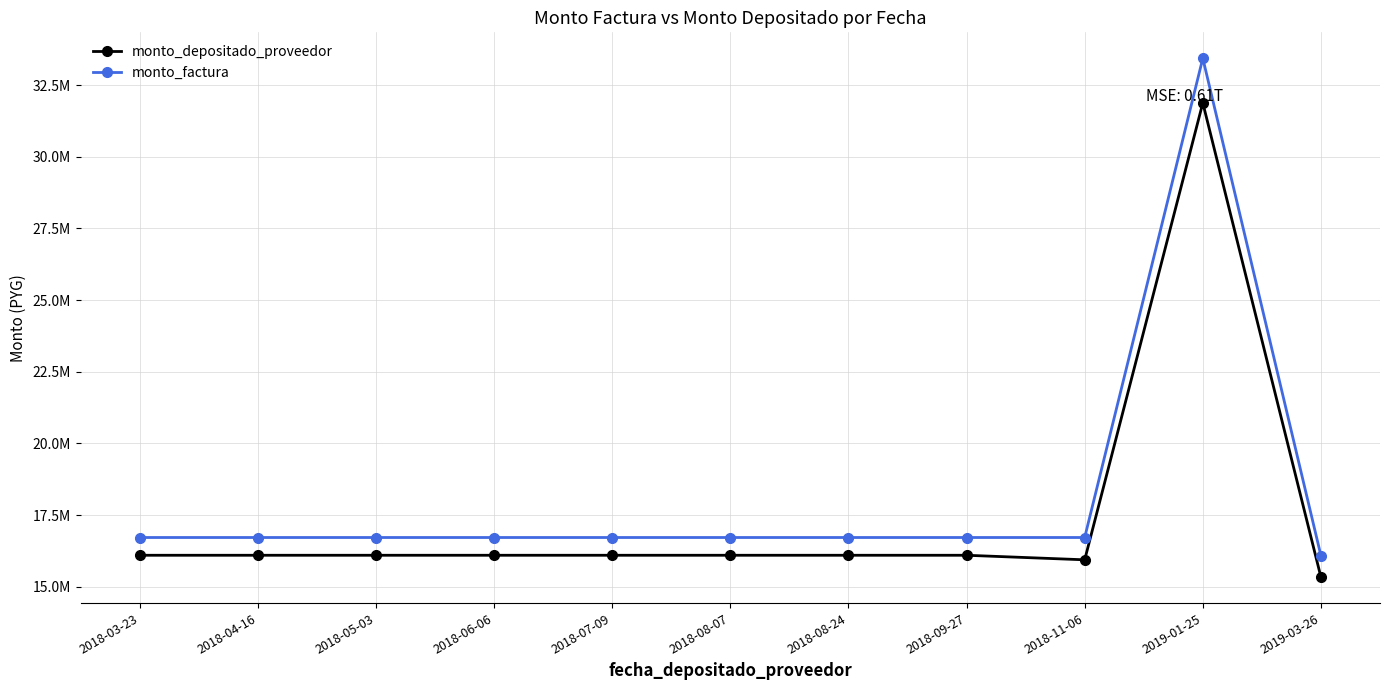

Reading right to left, list all the values displayed in this chart.

monto_depositado_proveedor: 2019-03-26=15336252	2019-01-25=31882125	2018-11-06=15941063	2018-09-27=16099658	2018-08-24=16099658	2018-08-07=16099658	2018-07-09=16099658	2018-06-06=16099658	2018-05-03=16099658	2018-04-16=16099658	2018-03-23=16099658
monto_factura: 2019-03-26=16085050	2019-01-25=33438780	2018-11-06=16719390	2018-09-27=16719390	2018-08-24=16719390	2018-08-07=16719390	2018-07-09=16719390	2018-06-06=16719390	2018-05-03=16719390	2018-04-16=16719390	2018-03-23=16719390